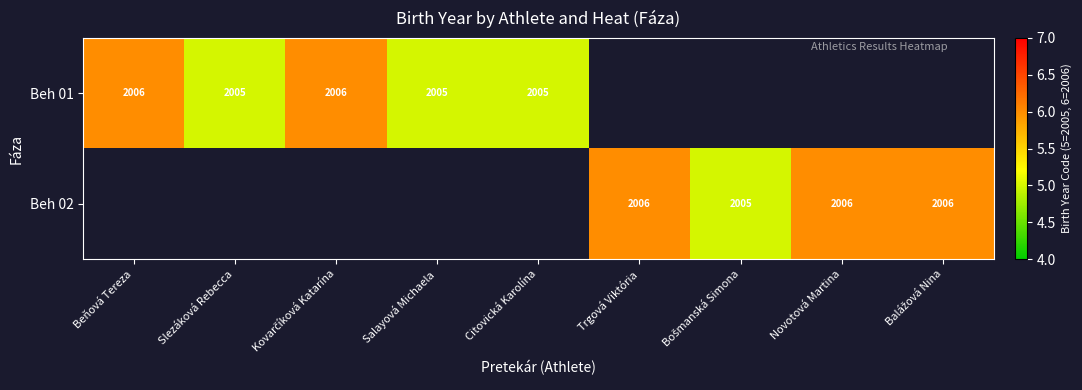

True or false: Beh 02 has a value of 2006 at Novotová Martina.

True